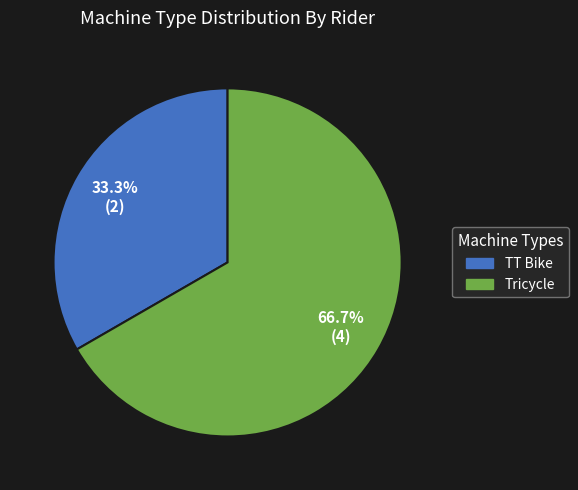

Is there any slice that represents more than half of the pie?

Yes